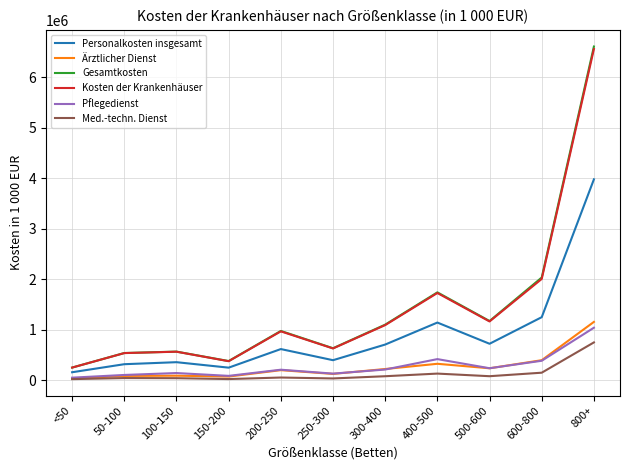

True or false: Ärztlicher Dienst has a value of 328345.5 at 400-500.

True